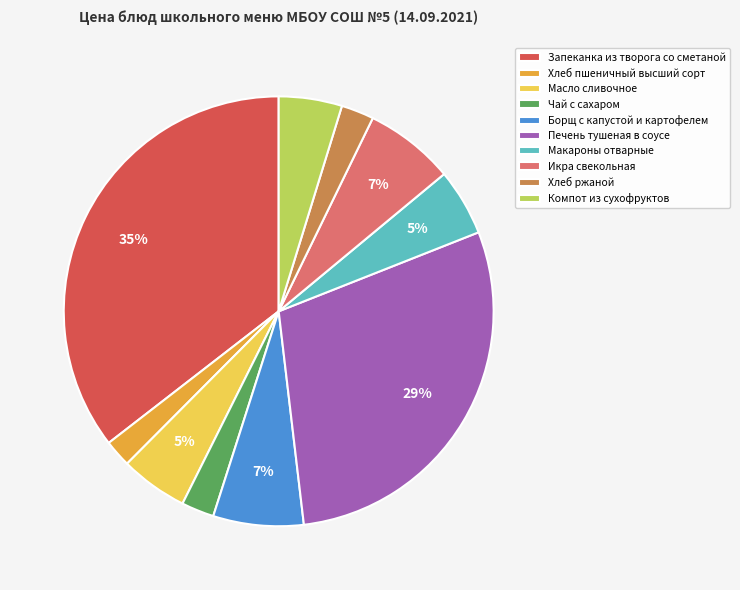

Which has a higher value, Хлеб ржаной or Макароны отварные?

Макароны отварные